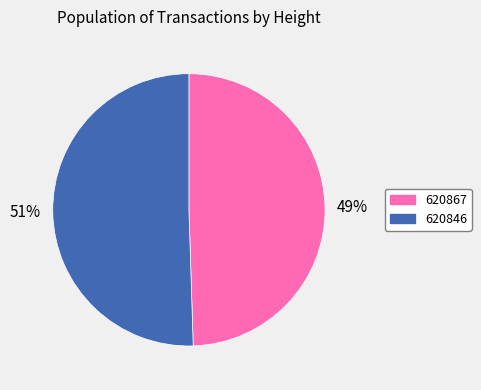

Is it true that 620867 is 59% of the pie?

False